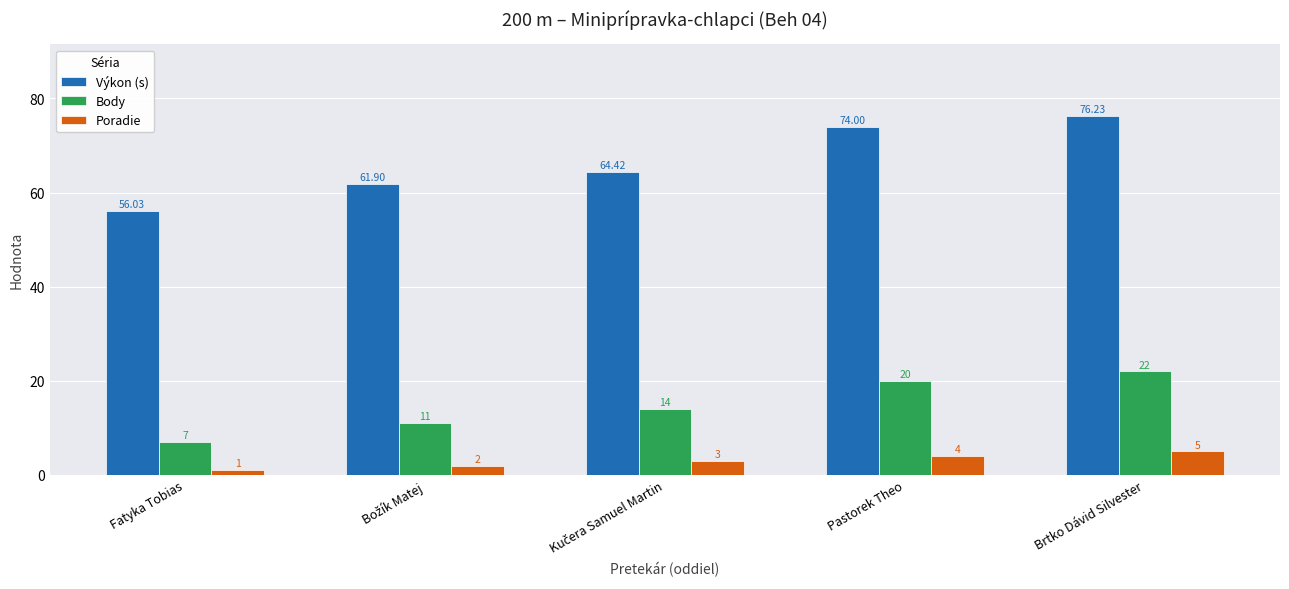

List the series in order of their overall mean, lowest first.

Poradie, Body, Výkon (s)